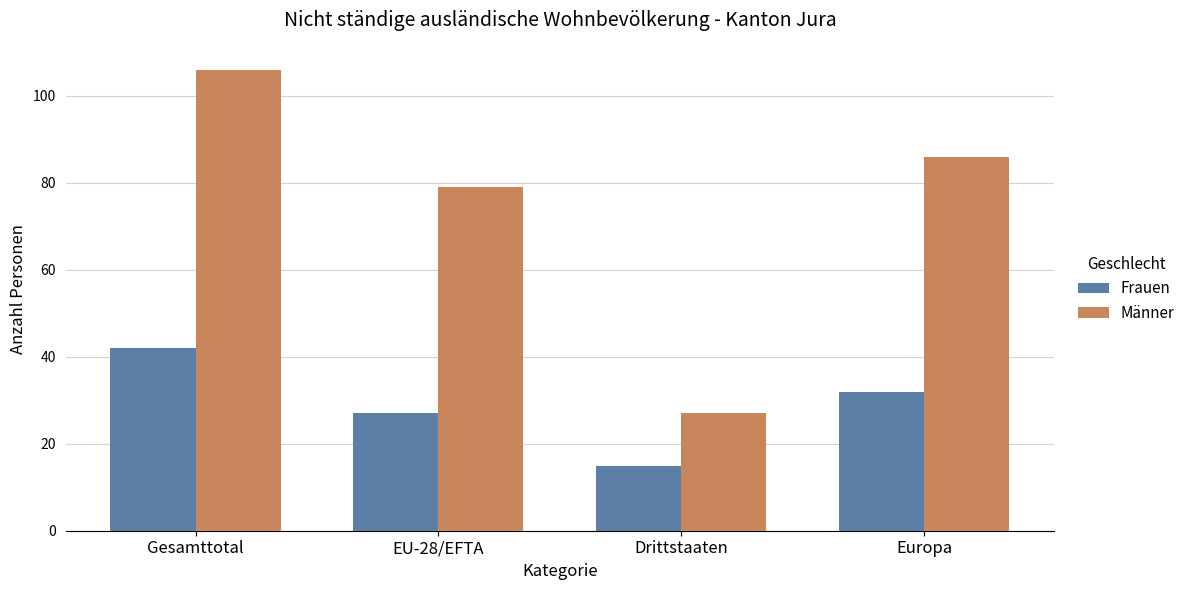

Where is Männer nearest to the value 66?

EU-28/EFTA